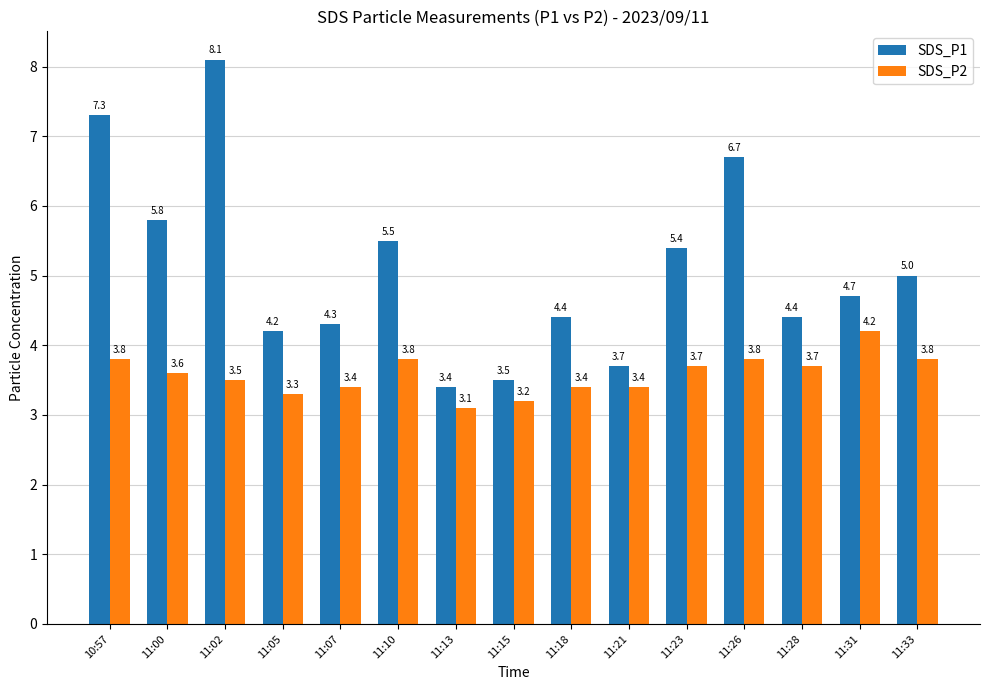

The SDS_P2 series shows 4.8 at 11:05. True or false?

False